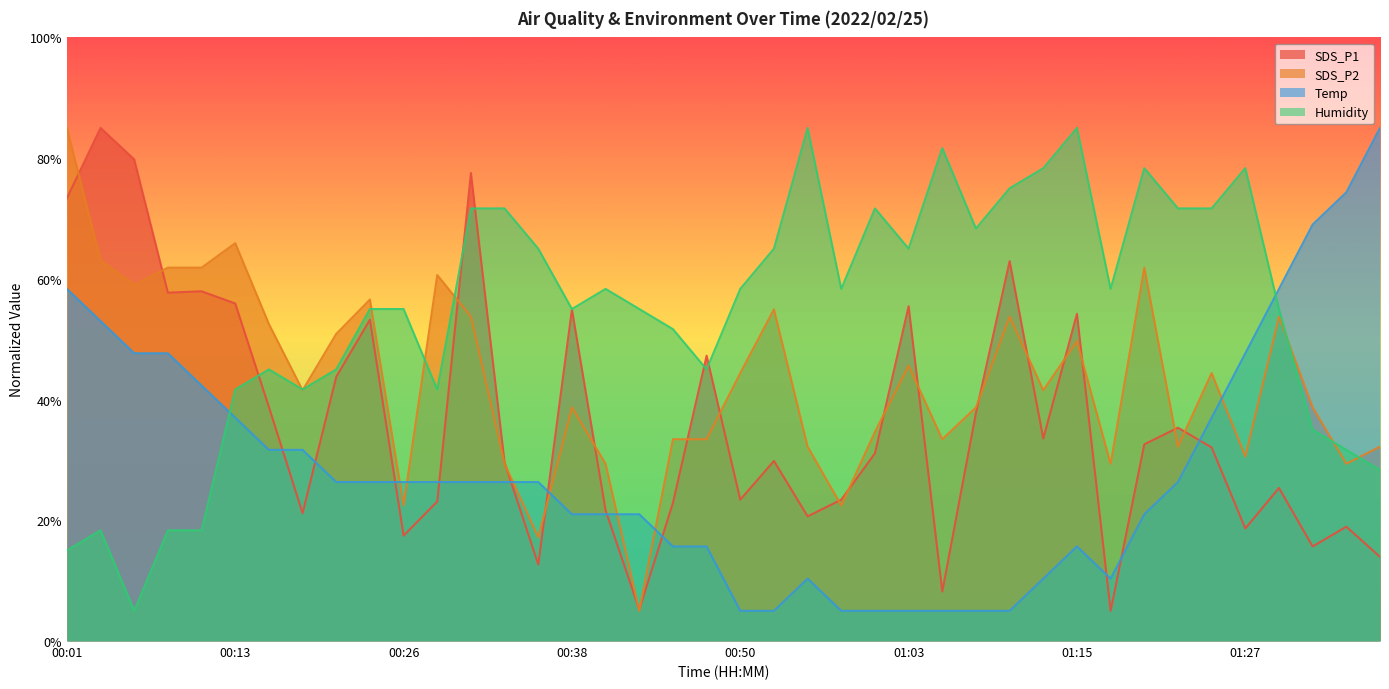

True or false: SDS_P1 has more than 0 interior local peaks.

True